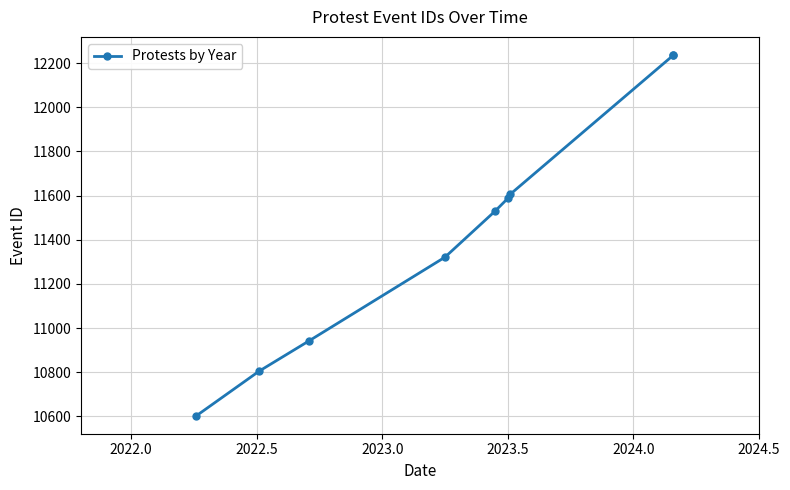

How many data points are less than 11530?

4